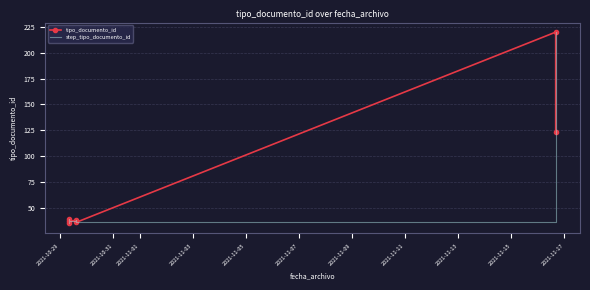

At which label does tipo_documento_id first exceed 38?

2021-10-31